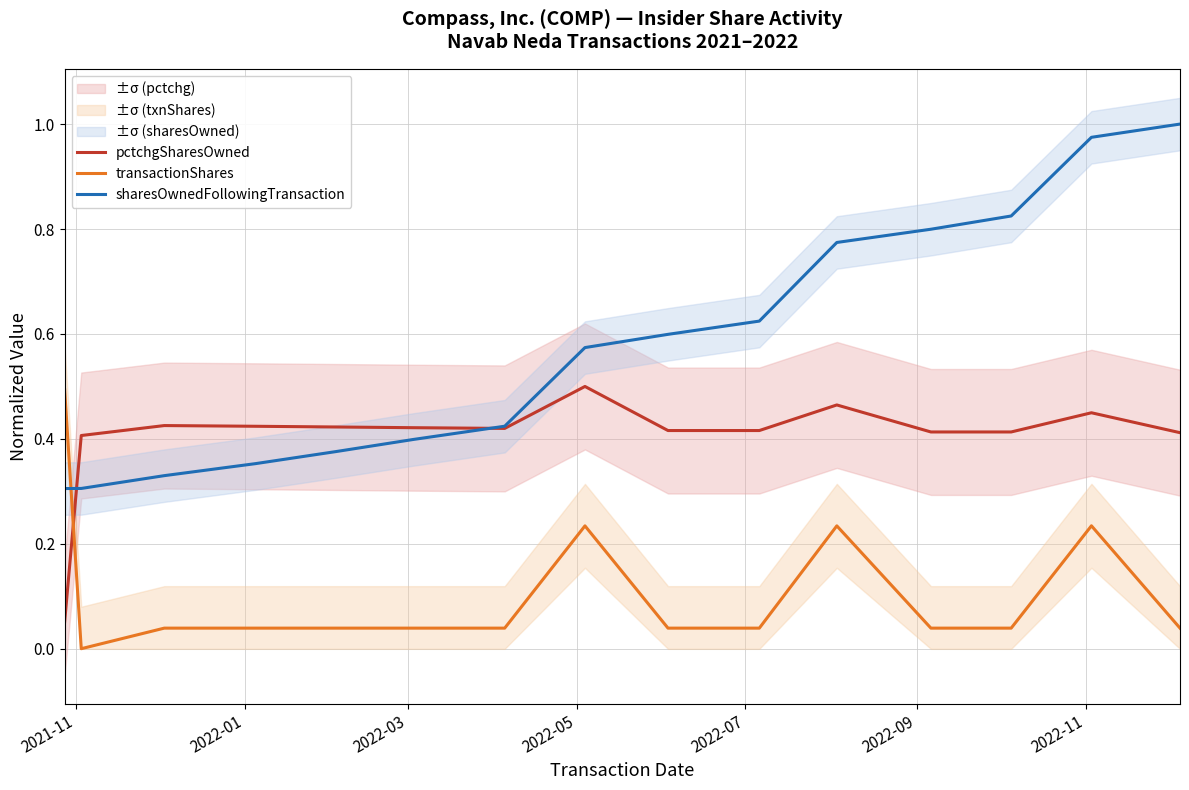

After their last crossing, which series has the higher values: sharesOwnedFollowingTransaction or transactionShares?

sharesOwnedFollowingTransaction